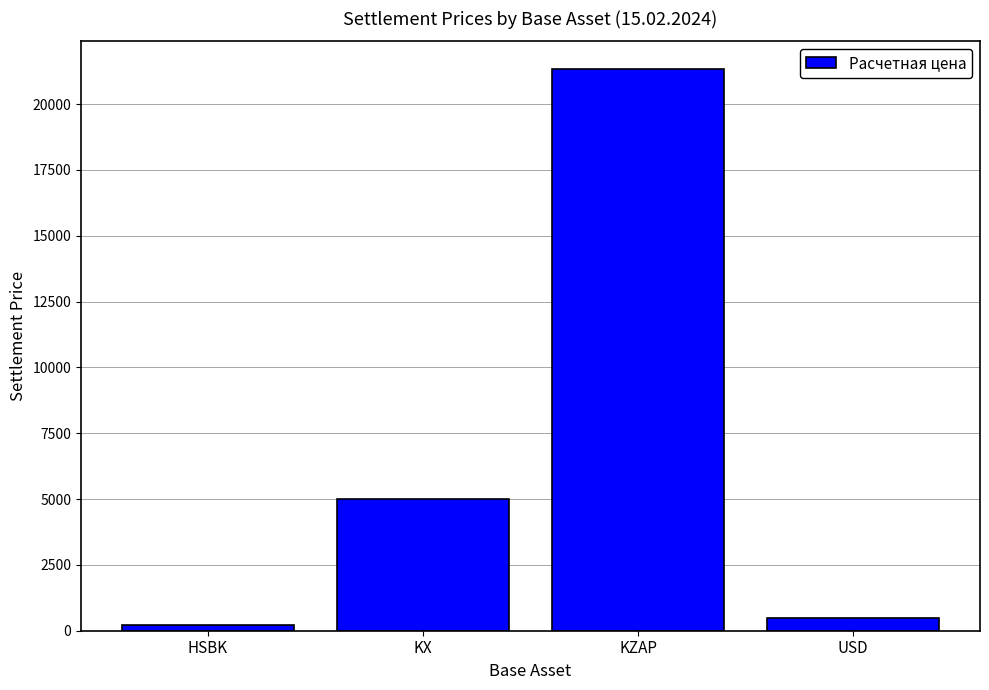

Rank the categories by value from lowest to highest.

HSBK, USD, KX, KZAP